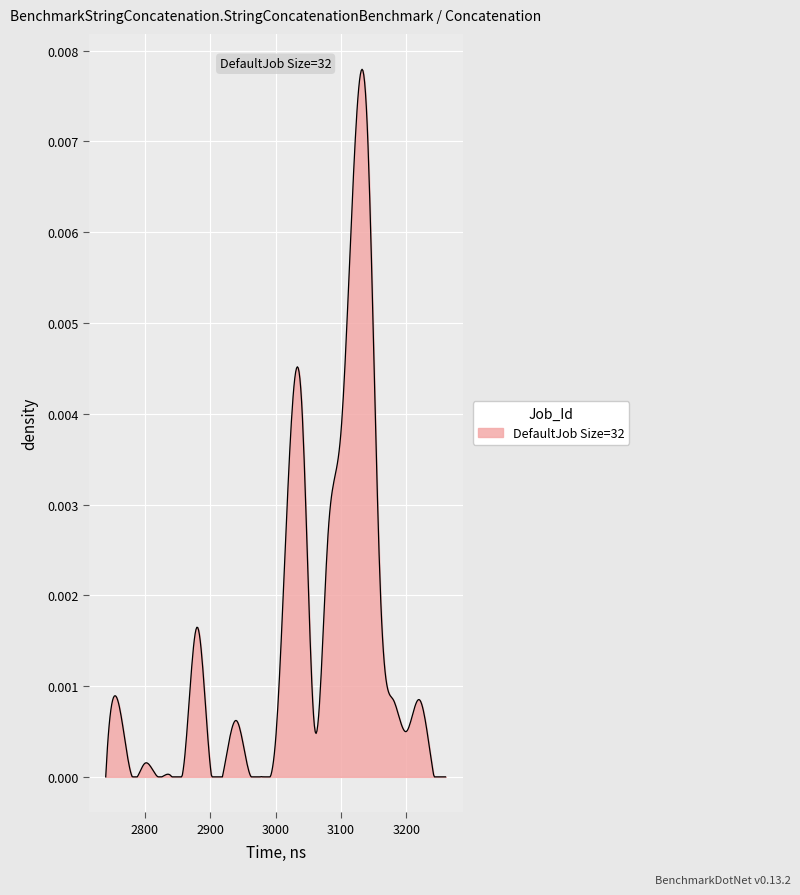

Is this an area chart (filled region under the line)?

Yes